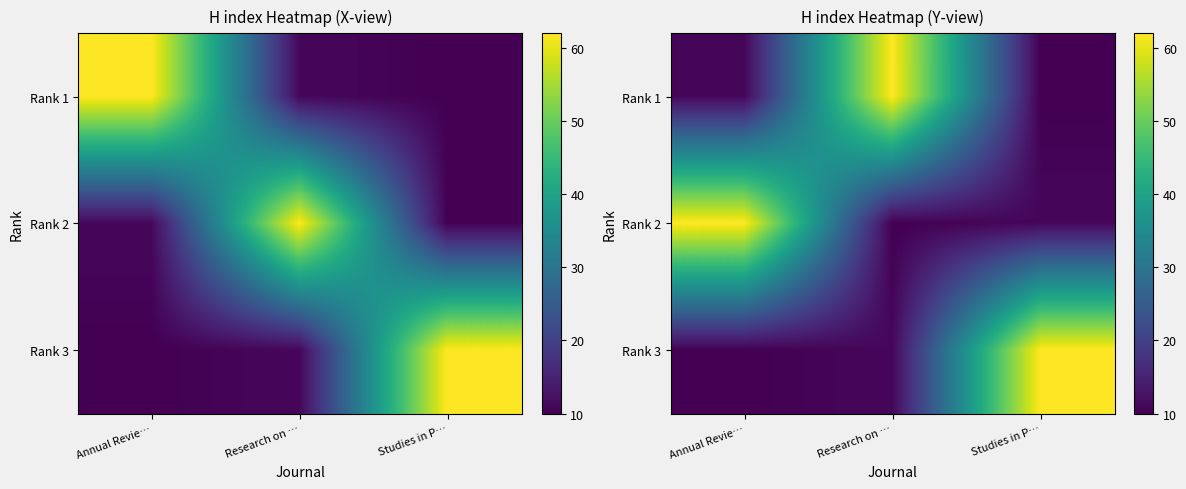

Is the value of Rank 3 at Annual Revie… greater than the value of Rank 1 at Research on …?

No